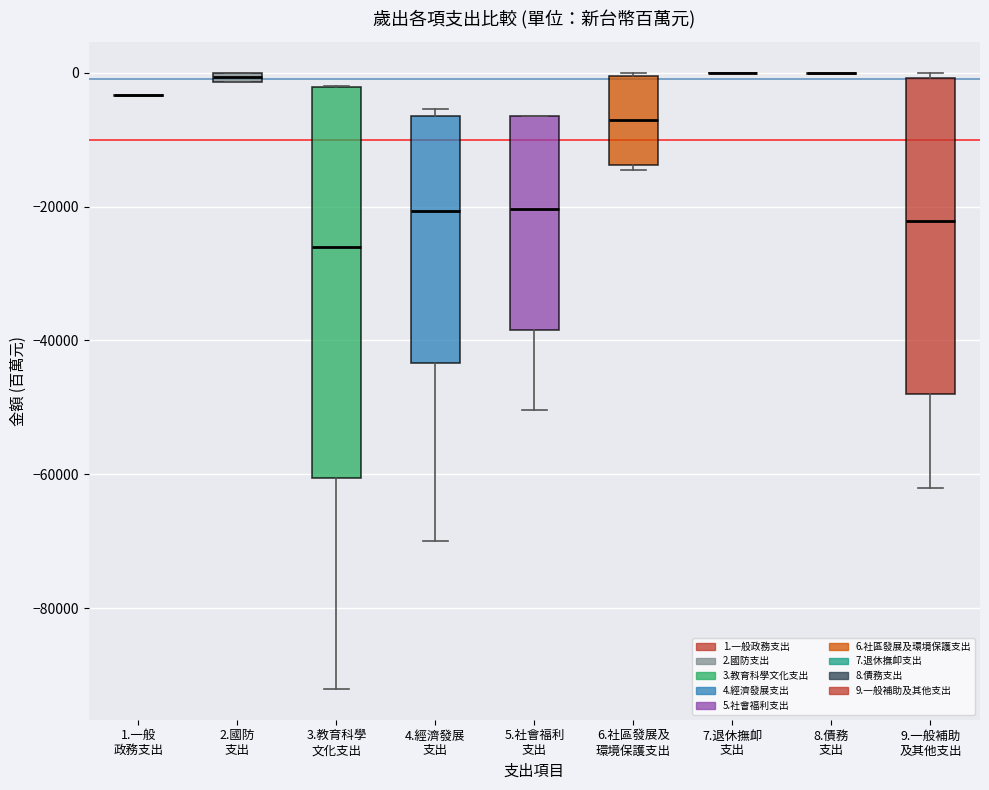

Where does the median line of the box for 6.社區發展及 環境保護支出 sit on the y-axis? The values are not printed on the chart, so give them approximately, as read against the axis.

-8000